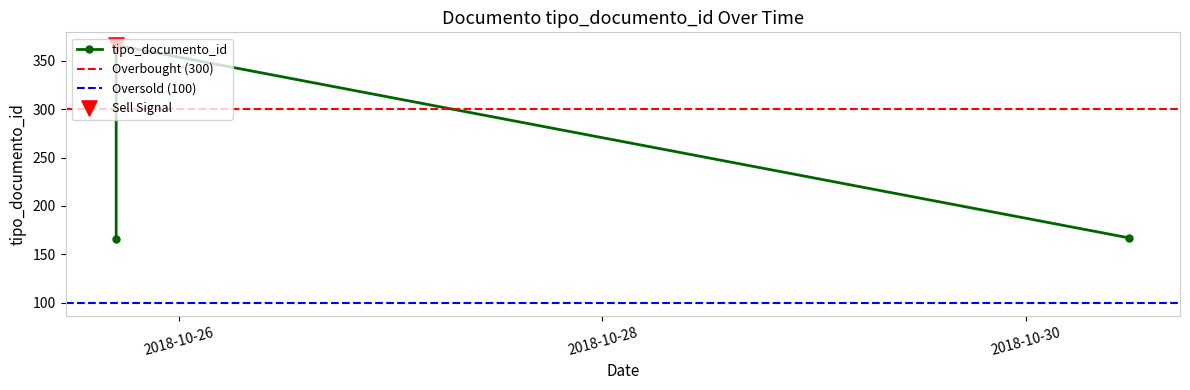

What is the change in value from 2018-10-25 16:50:17 to 2018-10-30 11:46:28?

+1